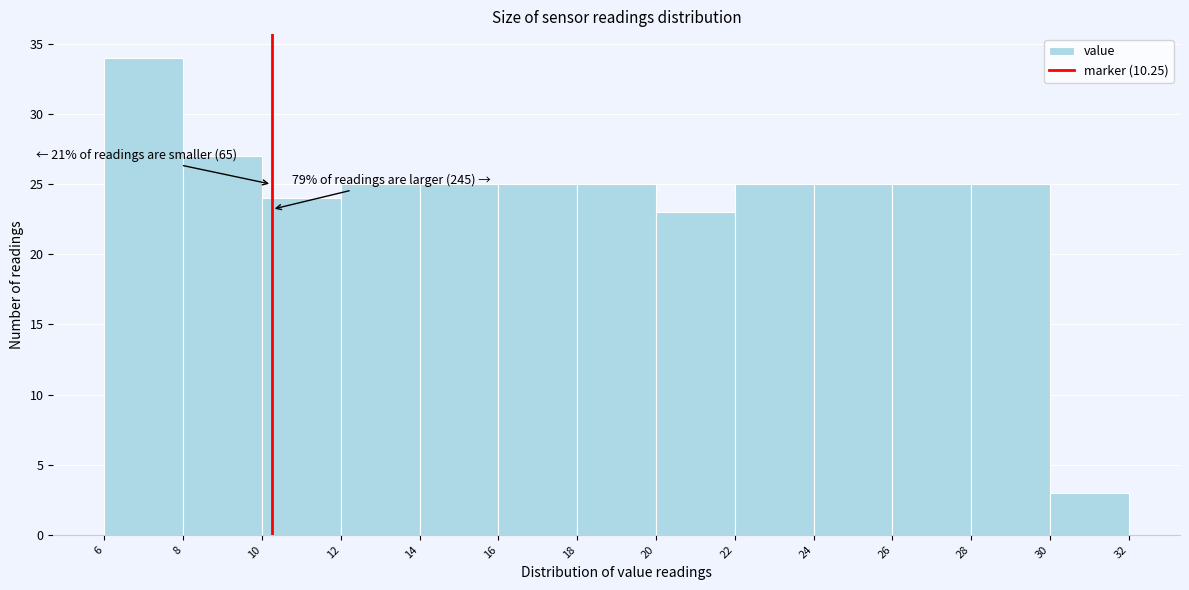

Over which range of the x-axis is the bar tallest?

6 to 8